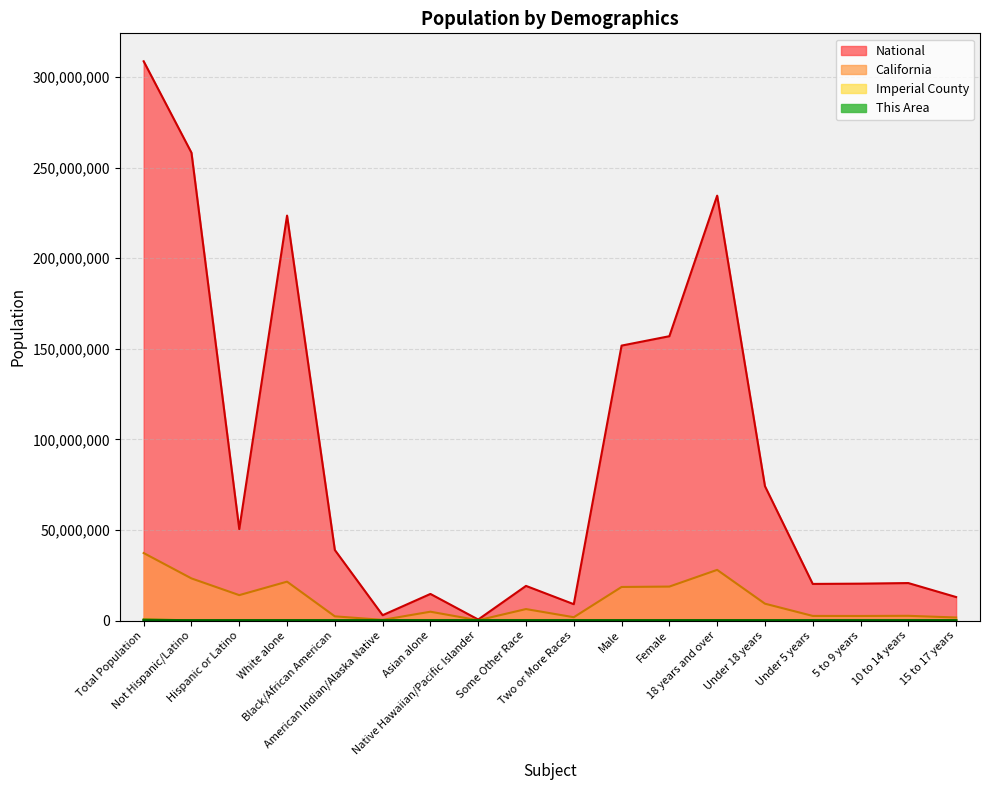

Reading left to right, list all the values displayed in this chart.

This Area: 4	1629	3127	2993	86	89	52	4	1347	185	2441	2315	3251	1505	398	428	406	273
Imperial County: 756174	629	140271	102553	5773	3059	2843	165	52413	7722	89646	84882	123430	51098	13526	13841	14536	9195
California: 37253956	23240237	14013719	21453934	2299072	362801	4861007	144386	6317372	1815384	18517830	18736126	27958916	9295040	2531333	2505839	2590930	1666938
National: 308745538	258267944	50477594	223553265	38929319	2932248	14674252	540013	19107368	9009073	151781326	156964212	234564071	74181467	20201362	20348657	20677194	12954254